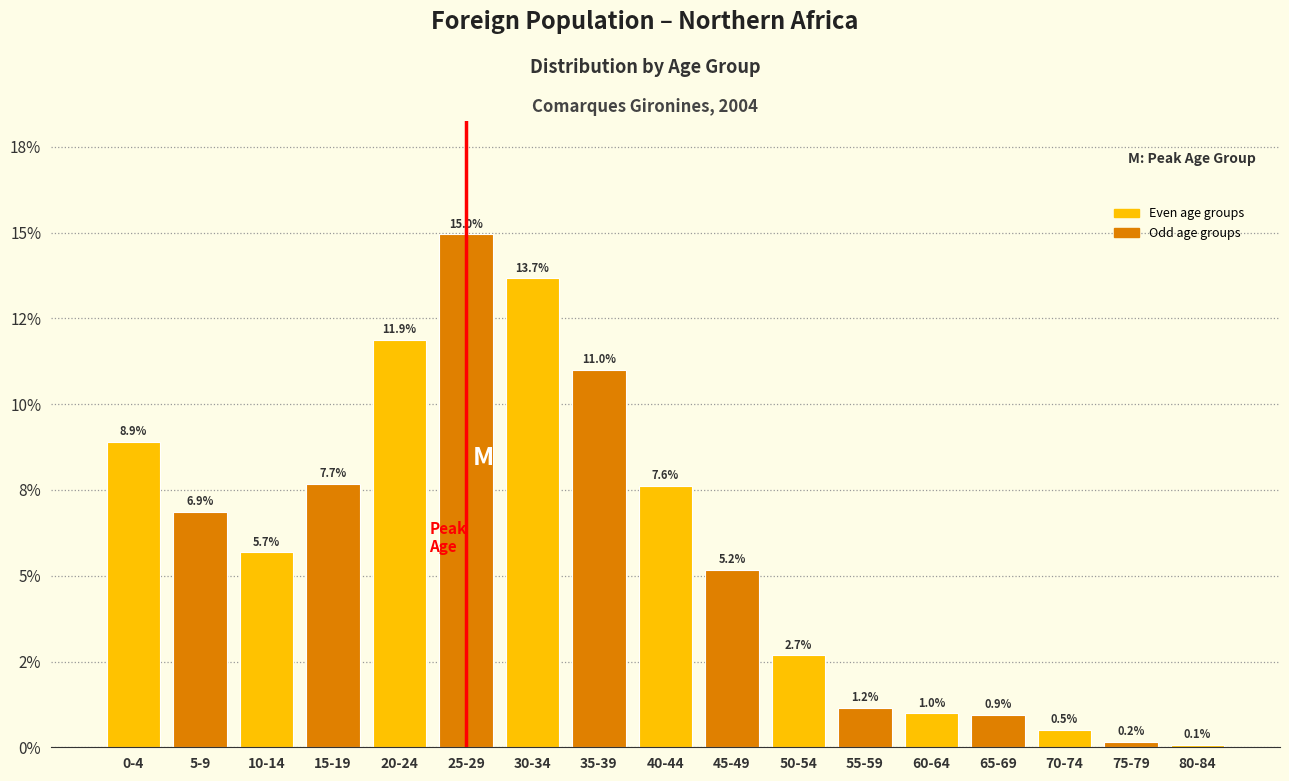

Does the chart contain any negative values?

No